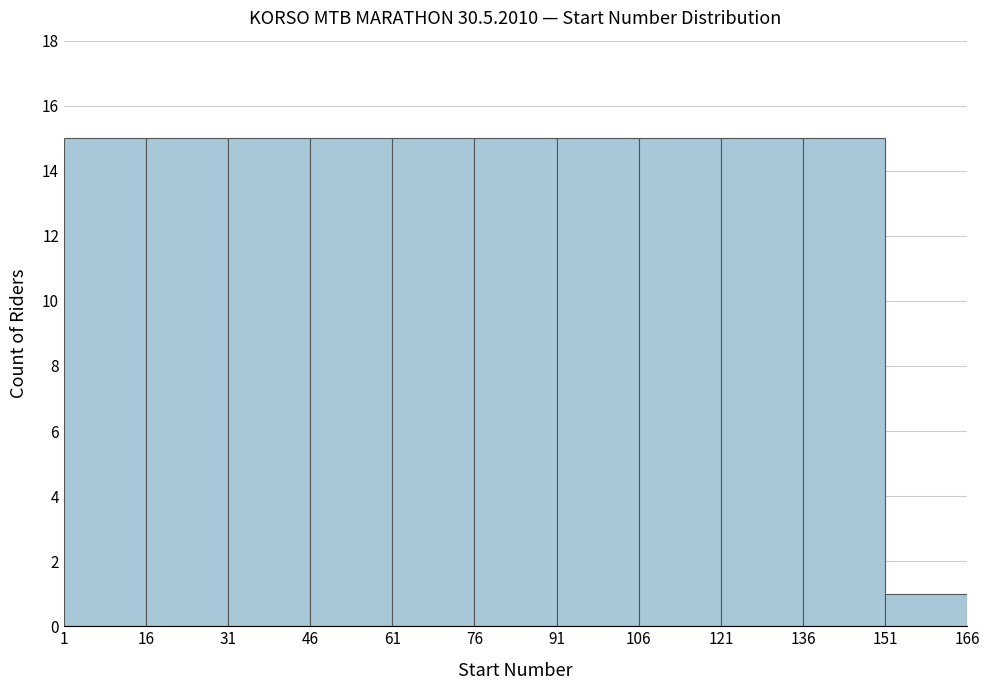

Reading left to right, list every bar in this chart as the range it spans on the x-axis followed by its height. The values are not printed on the chart, so give them approximately, as read against the axis.

1 to 16: 15
16 to 31: 15
31 to 46: 15
46 to 61: 15
61 to 76: 15
76 to 91: 15
91 to 106: 15
106 to 121: 15
121 to 136: 15
136 to 151: 15
151 to 166: 1